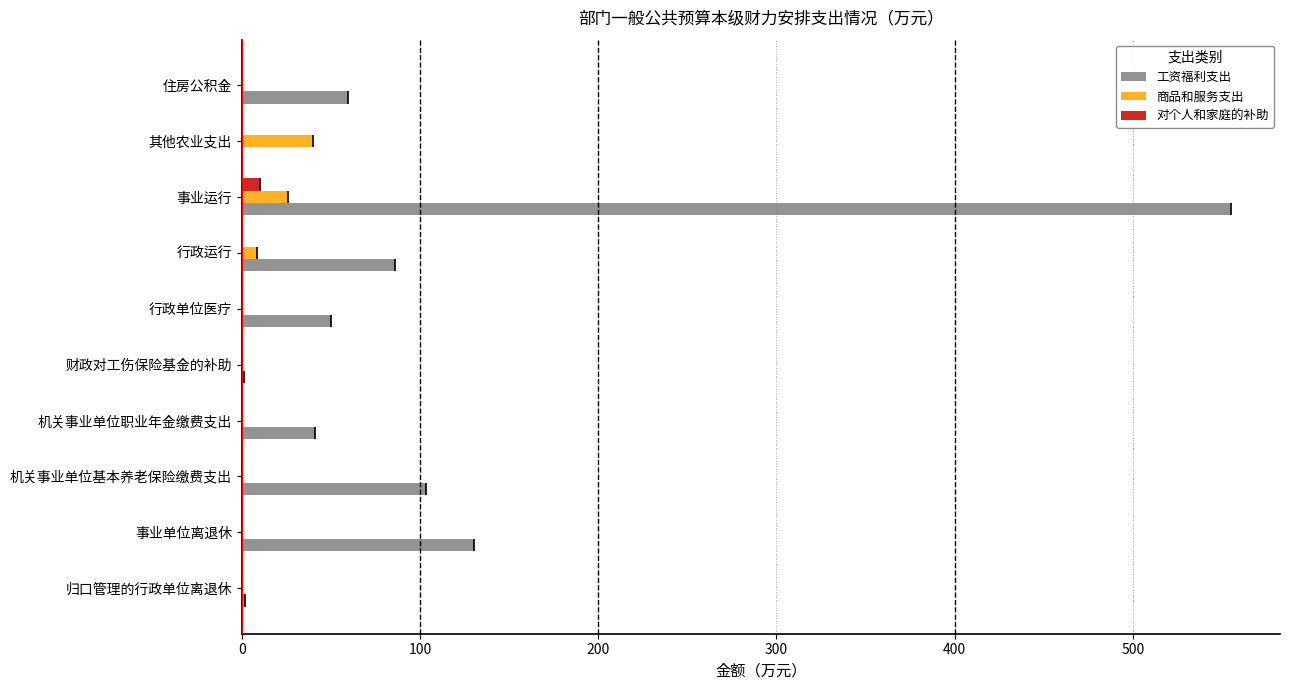

What is the maximum value for 商品和服务支出?

40.0